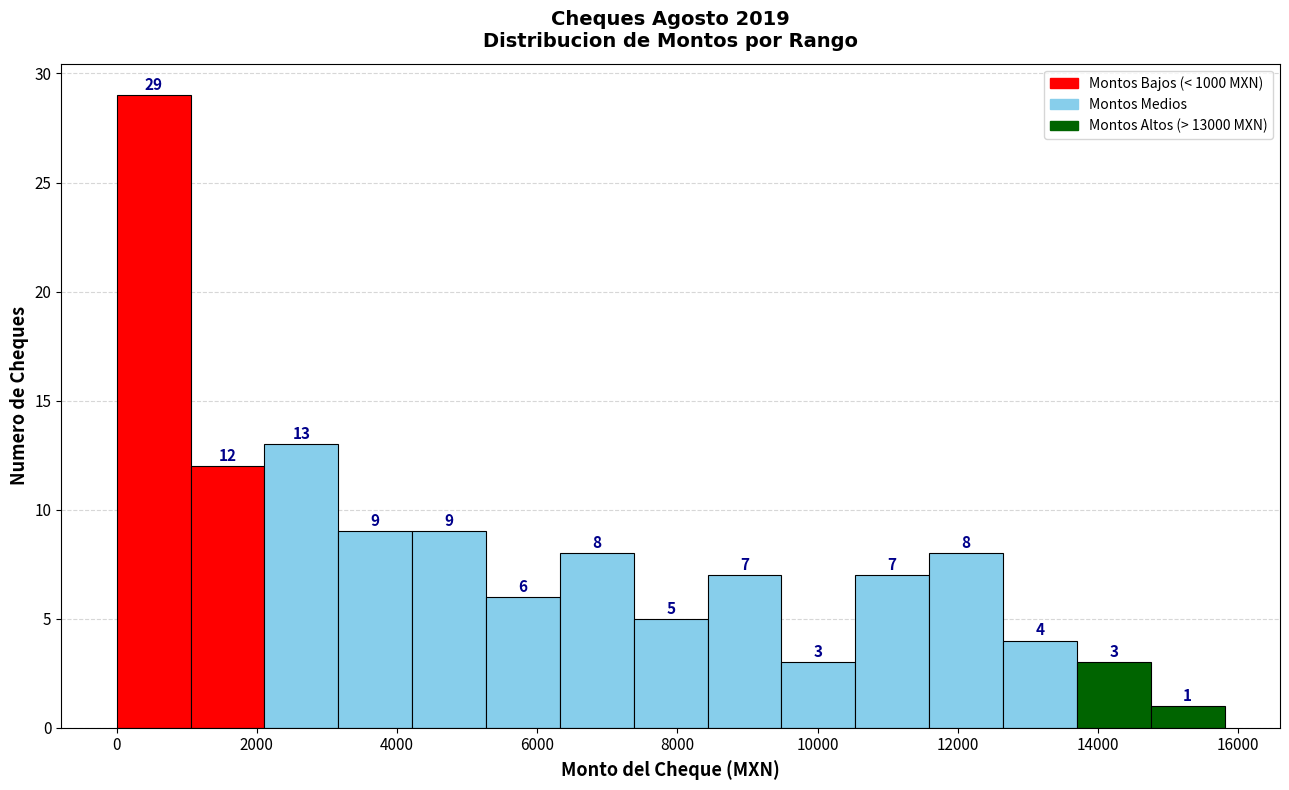

How tall is the bar that spans 8400 to 9400 on the x-axis? The bar edges are not printed on the chart, so give them approximately, as read against the axis.

7